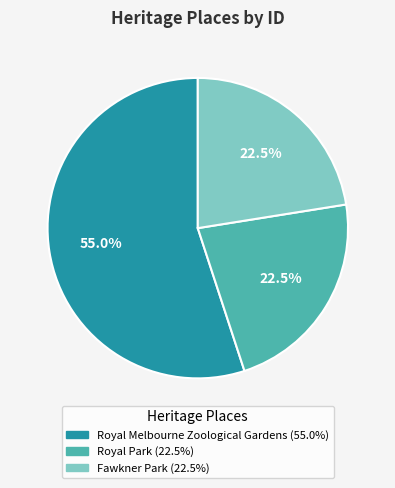

Is there a majority slice in this chart?

Yes